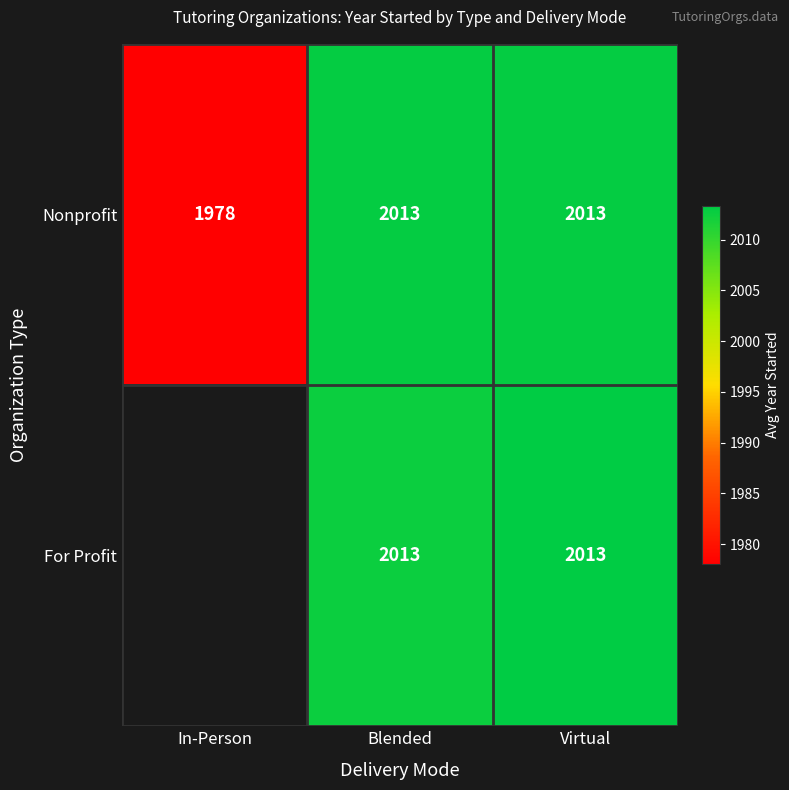

Between In-Person and Virtual, which is larger?

Virtual